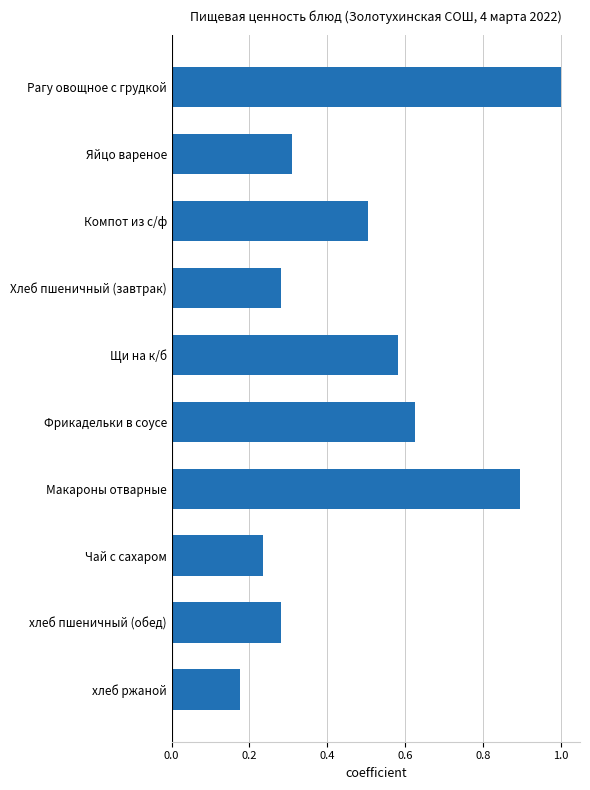

At which label is the value closest to 0?

хлеб ржаной